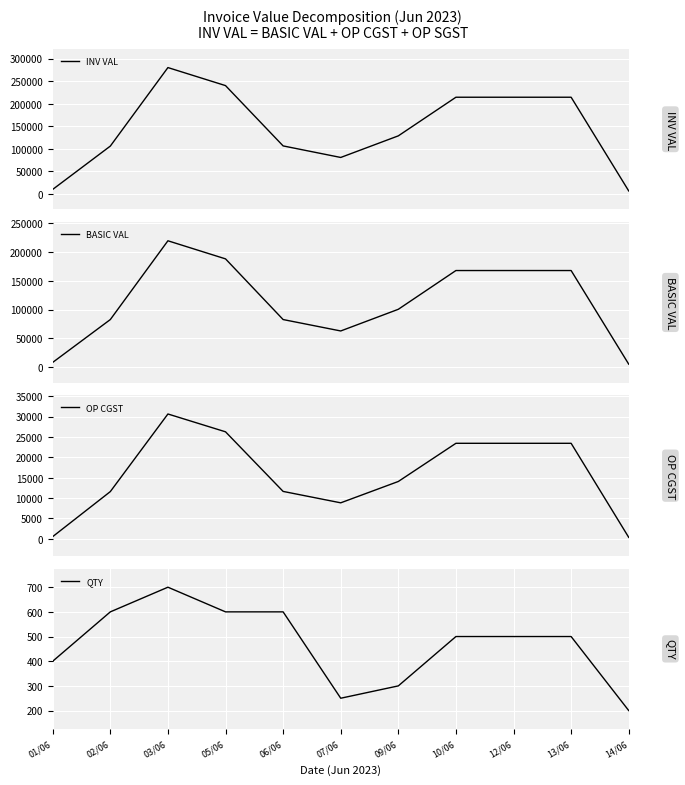

What is the total value across all series at 14/06?

12517.0